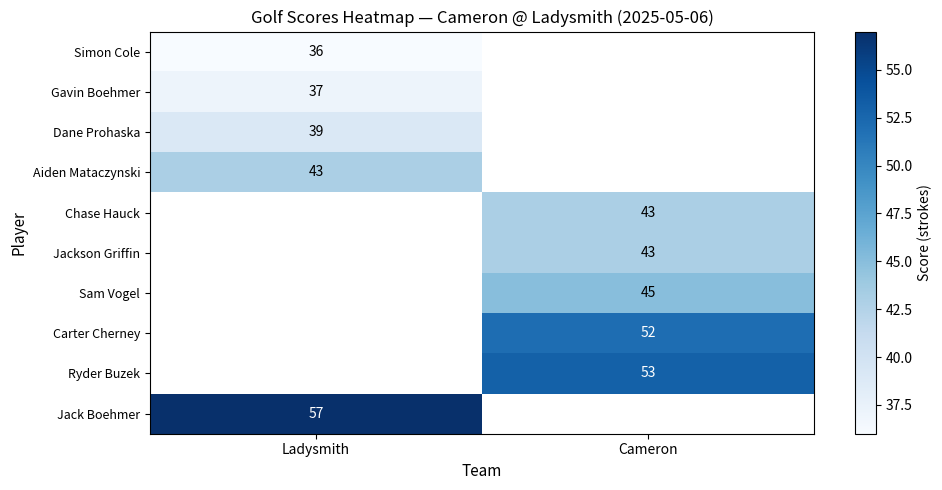

The Simon Cole series shows 50 at Ladysmith. True or false?

False